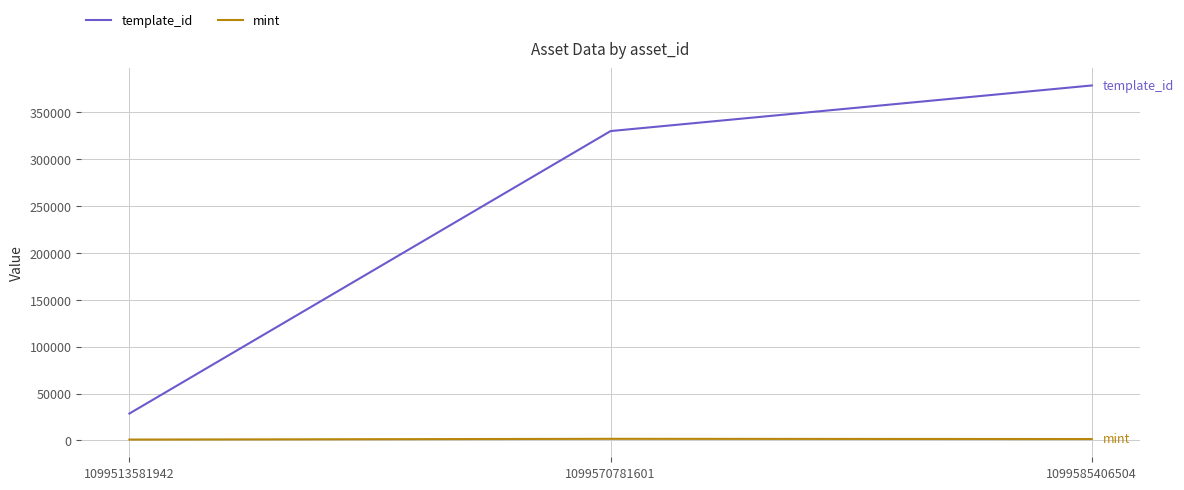

What is the average value of the mint series?

1431